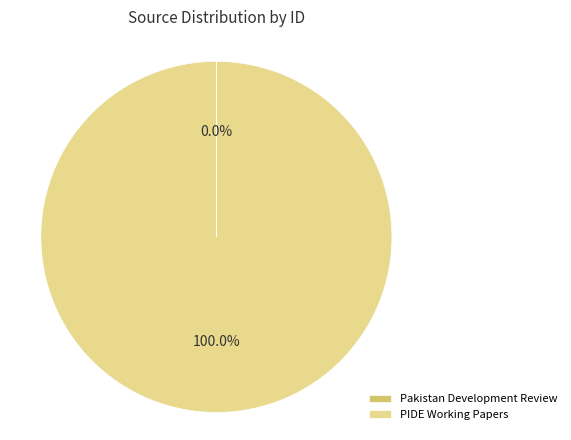

Is there a majority slice in this chart?

Yes